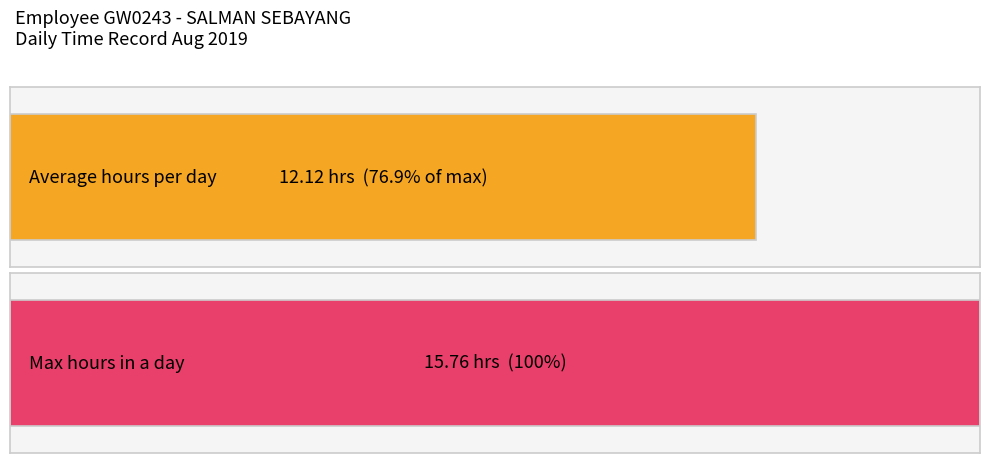

The value at Day 14 is 18.3. True or false?

False